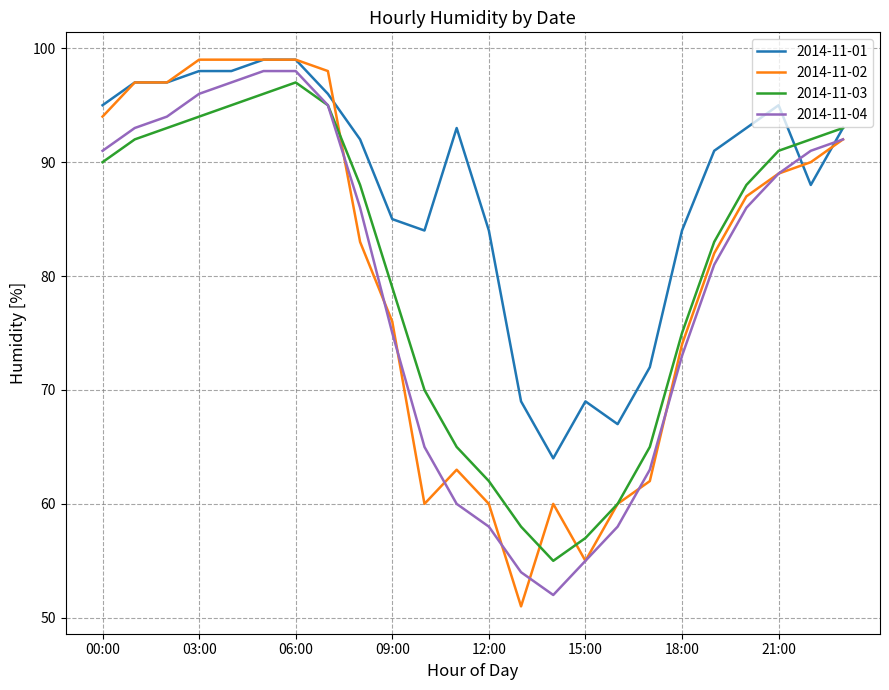

What is the maximum value shown in the chart?

99